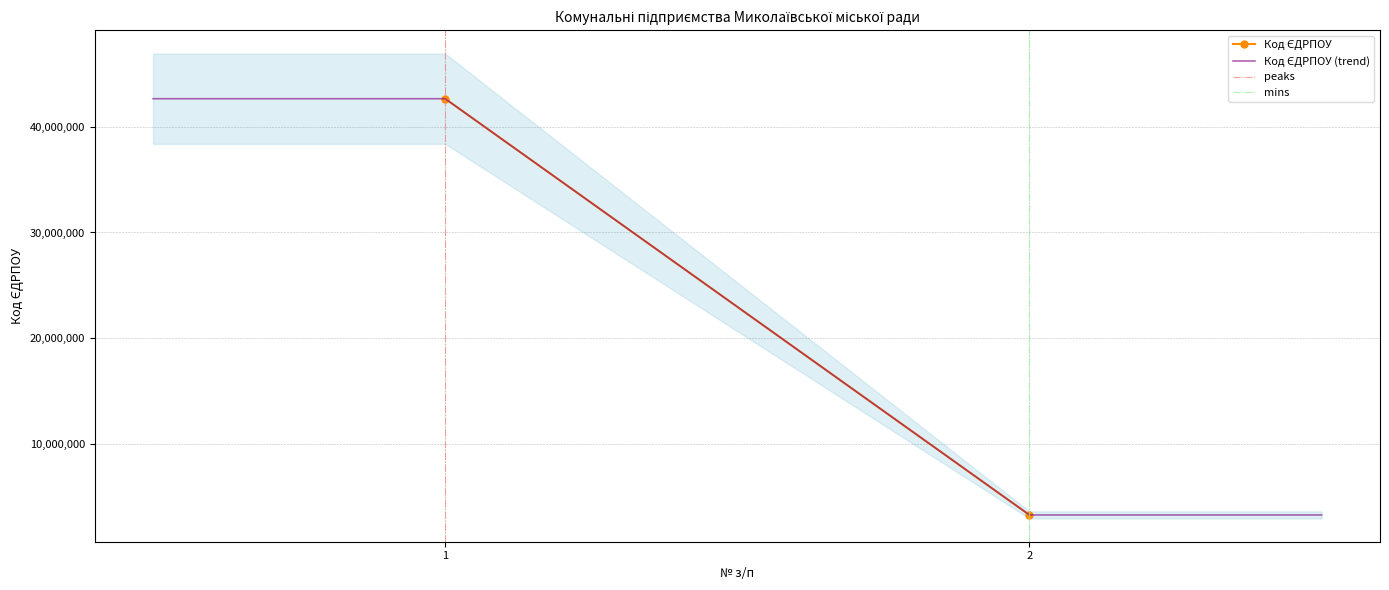

Which label corresponds to the largest value in the chart?

1